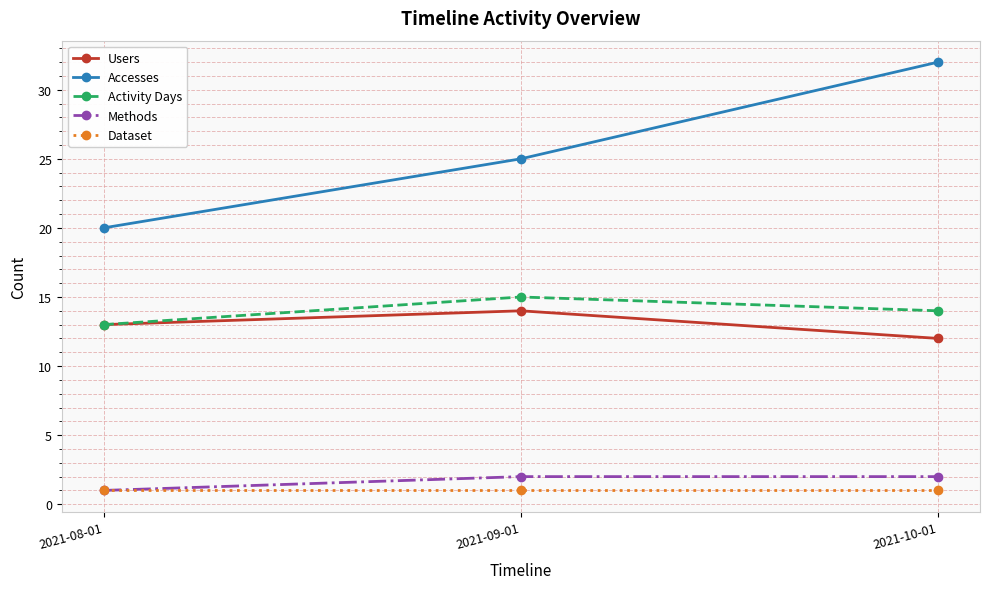

Which series changed the most between 2021-09-01 and 2021-10-01?

Accesses